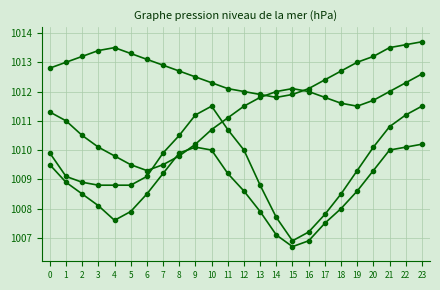

Count the number of data series in this chart.

4